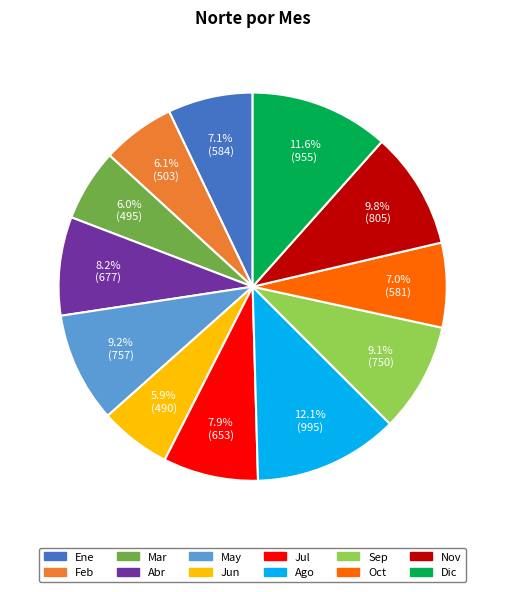

Does any single category account for the majority?

No